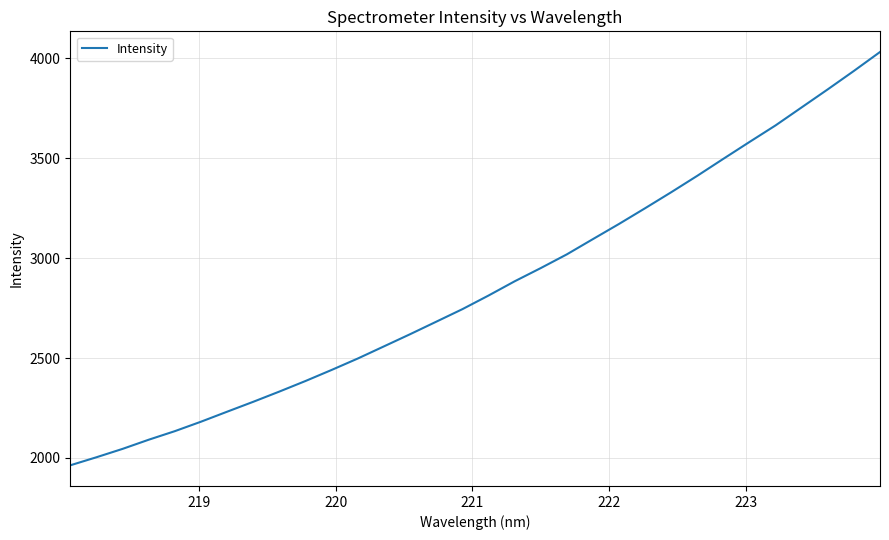

What is the difference between the maximum and minimum values?

2069.1